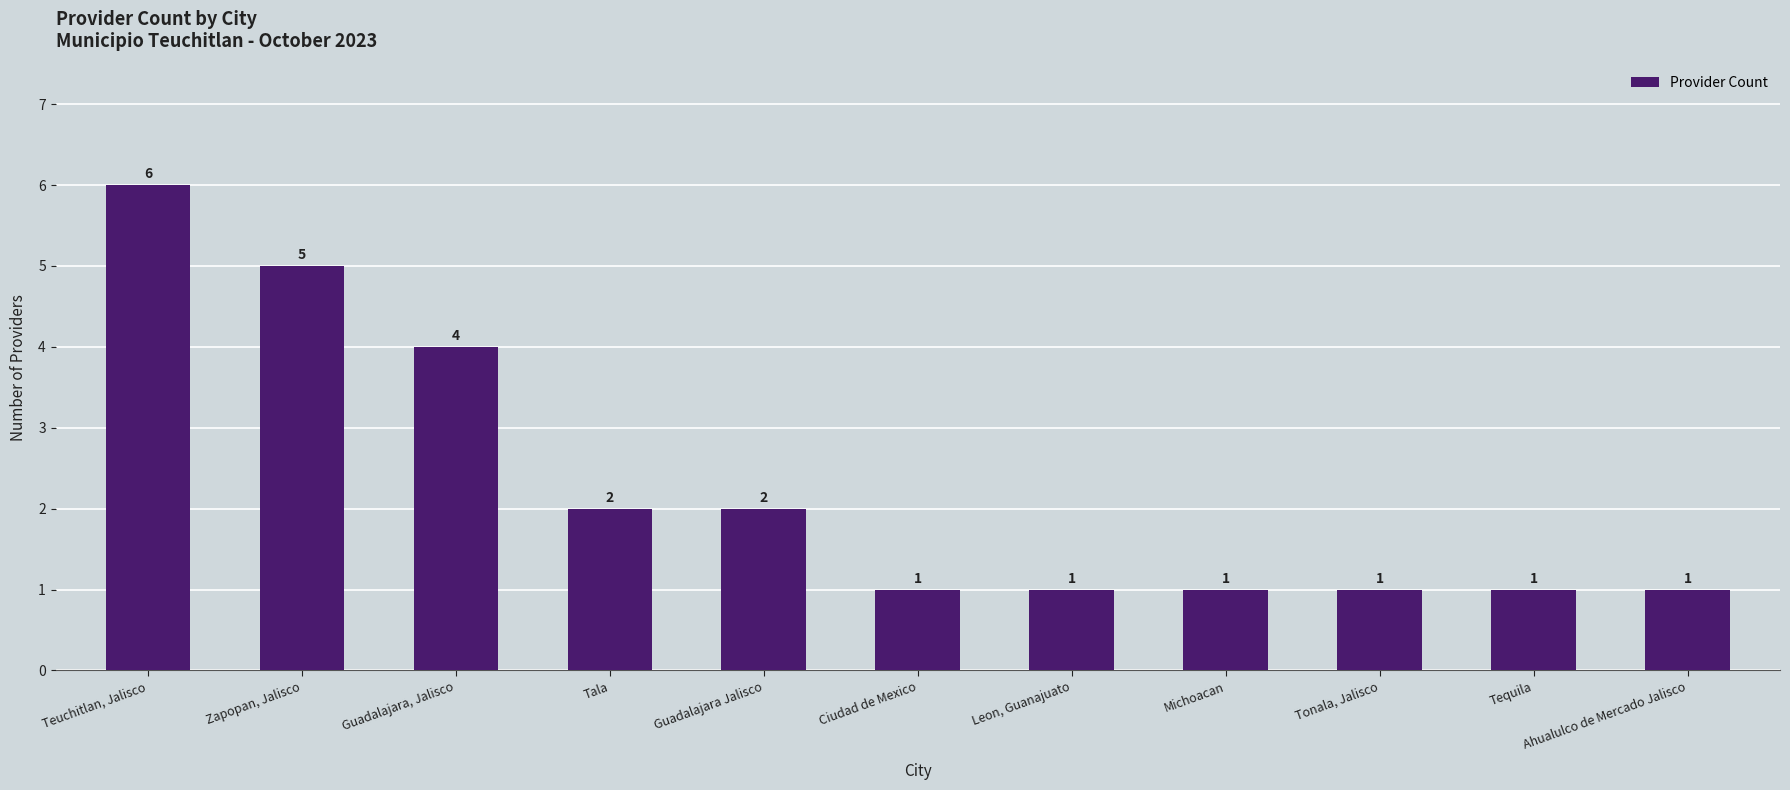

What is the sum of the values at Guadalajara Jalisco and Guadalajara, Jalisco?

6